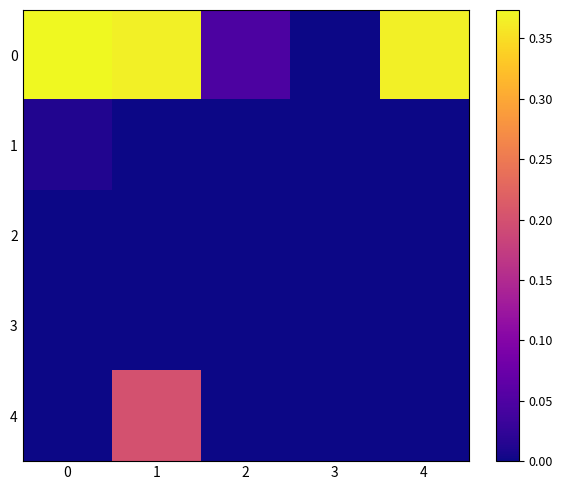

Reading left to right, what are all the values shown in this chart?

0: 0=0.4	1=0.4	2=0.0	3=0.0	4=0.4
1: 0=0.0	1=0.0	2=0.0	3=0.0	4=0.0
2: 0=0.0	1=0.0	2=0.0	3=0.0	4=0.0
3: 0=0.0	1=0.0	2=0.0	3=0.0	4=0.0
4: 0=0.0	1=0.2	2=0.0	3=0.0	4=0.0